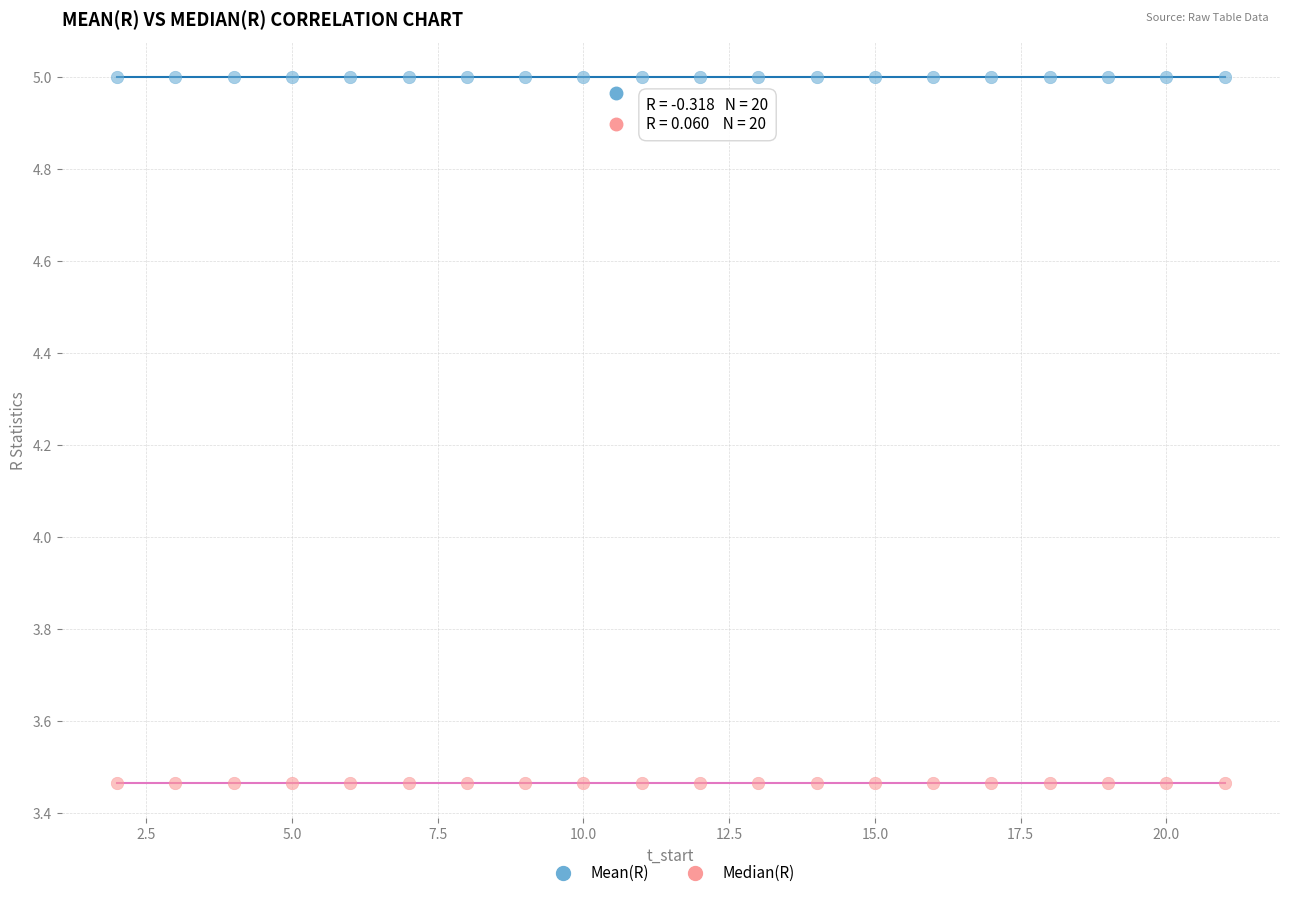

Which series reaches the maximum Y coordinate?

Mean(R)